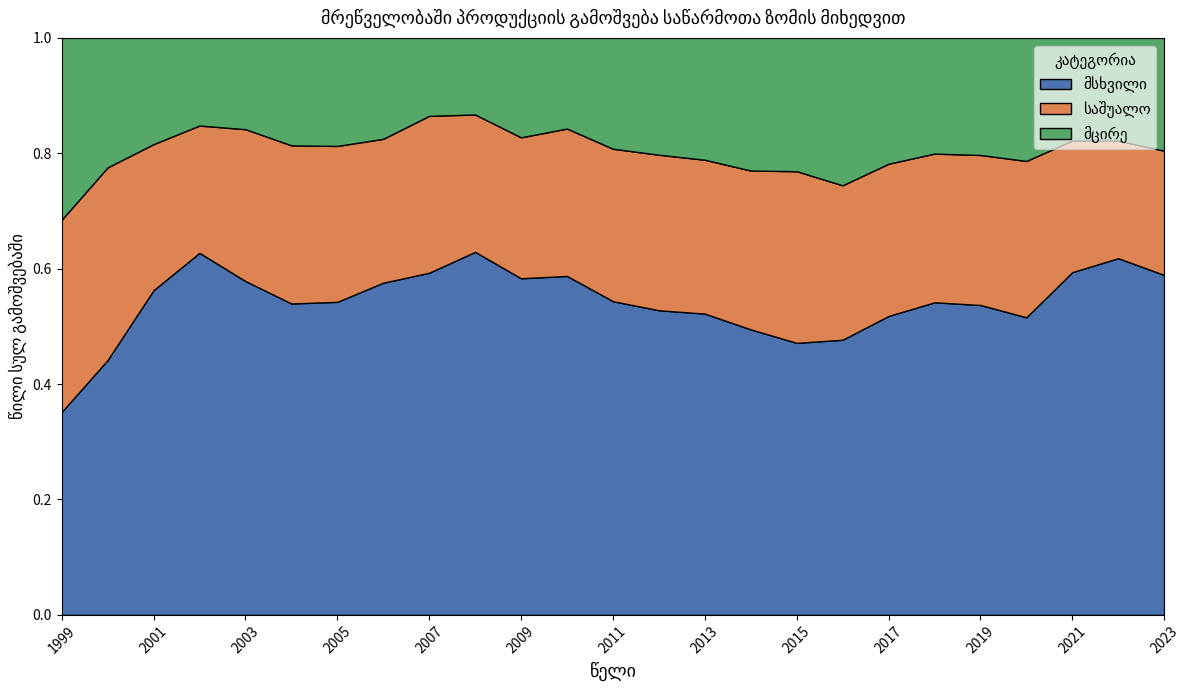

Reading left to right, list all the values displayed in this chart.

მსხვილი: 1999=348.9	2000=503.7	2001=661.8	2002=848.1	2003=925.3	2004=1005.6	2005=1243.0	2006=1604.2	2007=2128.0	2008=2410.8	2009=2217.3	2010=2847.5	2011=3480.8	2012=3623.4	2013=3801.4	2014=4040.2	2015=4044.1	2016=4409.0	2017=5597.8	2018=6427.6	2019=7087.5	2020=7147.8	2021=10771.4	2022=12896.8	2023=11853.3
საშუალო: 1999=330.4	2000=380.7	2001=297.7	2002=298.2	2003=420.8	2004=510.7	2005=619.0	2006=694.8	2007=975.8	2008=911.8	2009=928.6	2010=1238.2	2011=1691.4	2012=1850.2	2013=1941.1	2014=2247.9	2015=2551.8	2016=2474.5	2017=2851.0	2018=3058.0	2019=3430.5	2020=3755.2	2021=4136.2	2022=4251.6	2023=4331.9
მცირე: 1999=312.4	2000=255.9	2001=216.5	2002=205.3	2003=253.0	2004=346.9	2005=429.0	2006=487.3	2007=484.8	2008=508.6	2009=654.8	2010=761.5	2011=1229.7	2012=1389.5	2013=1537.4	2014=1876.5	2015=1982.0	2016=2361.9	2017=2356.2	2018=2378.6	2019=2677.3	2020=2955.4	2021=3226.0	2022=3713.6	2023=3933.4